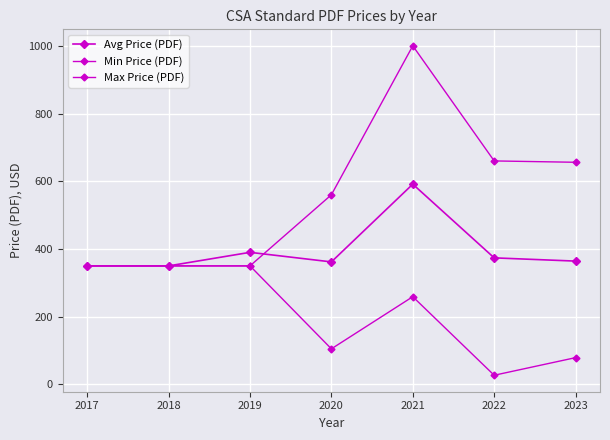

Is this an area chart (filled region under the line)?

No